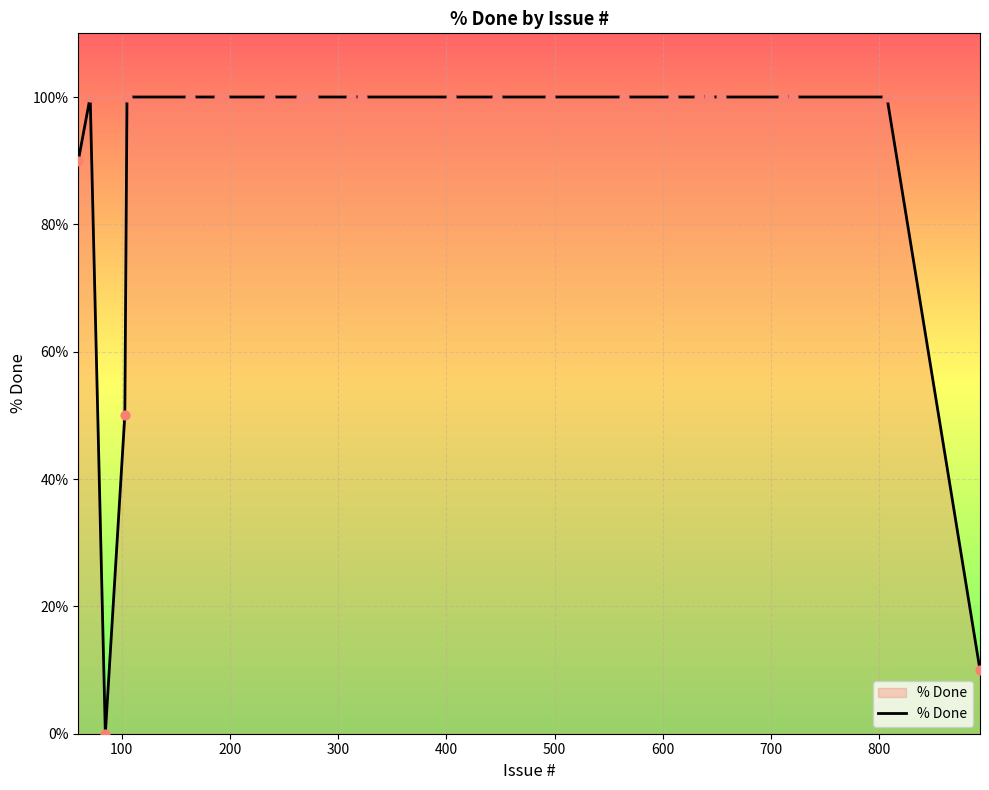

What is the difference between the maximum and minimum values?

100